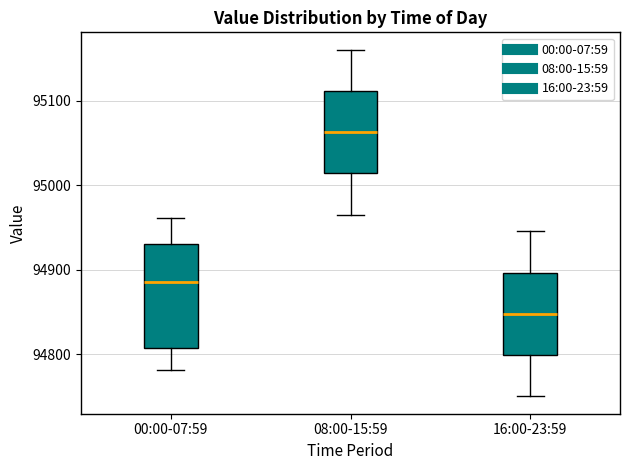

Where is the upper edge of the box for 08:00-15:59 on the y-axis? The values are not printed on the chart, so give them approximately, as read against the axis.

95110